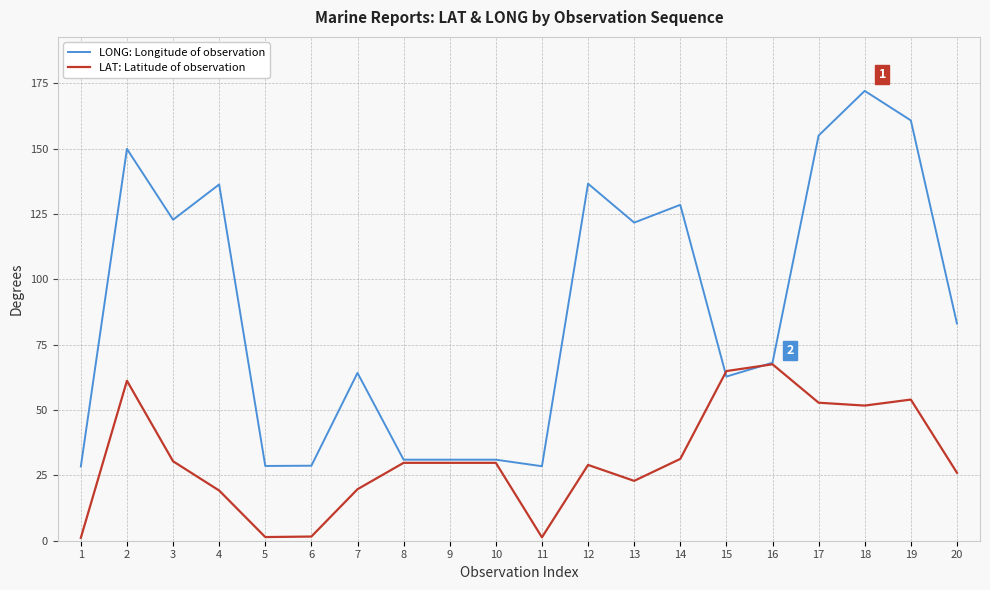

At which label is LONG: Longitude of observation closest to 100?

20